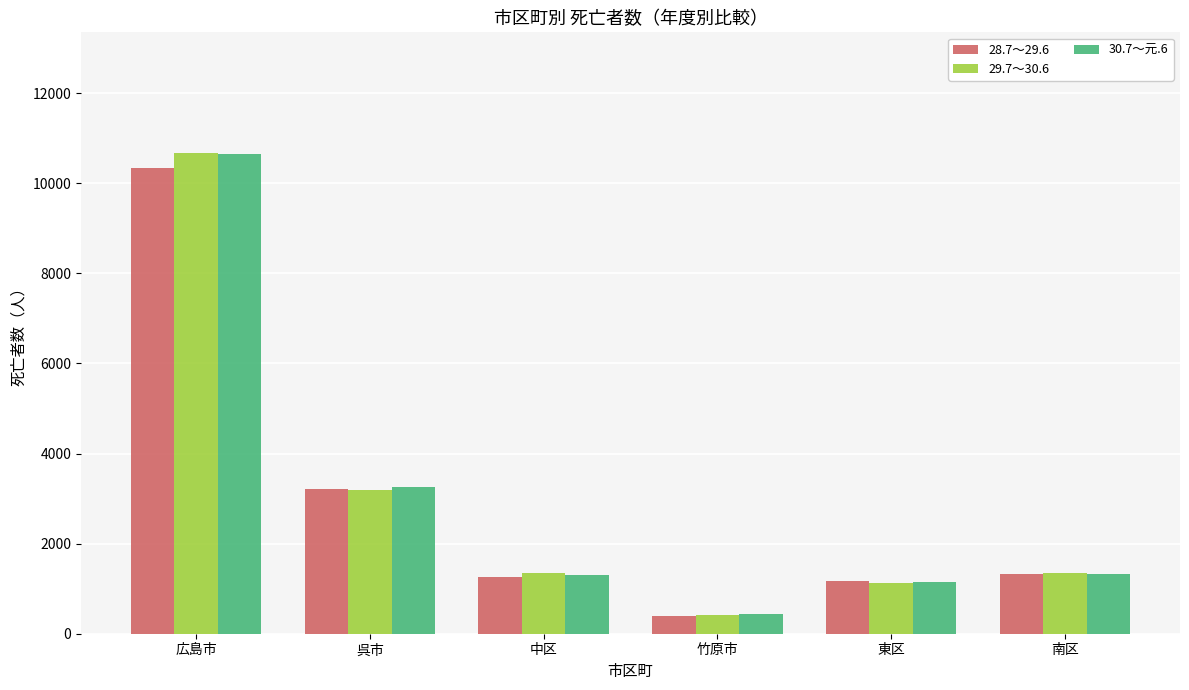

Which category has the lowest value in the 28.7～29.6 series?

竹原市